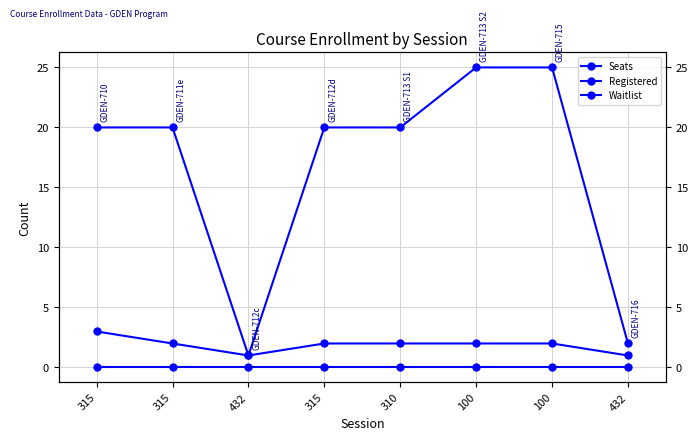

What are all the series names shown in the legend?

Seats, Registered, Waitlist